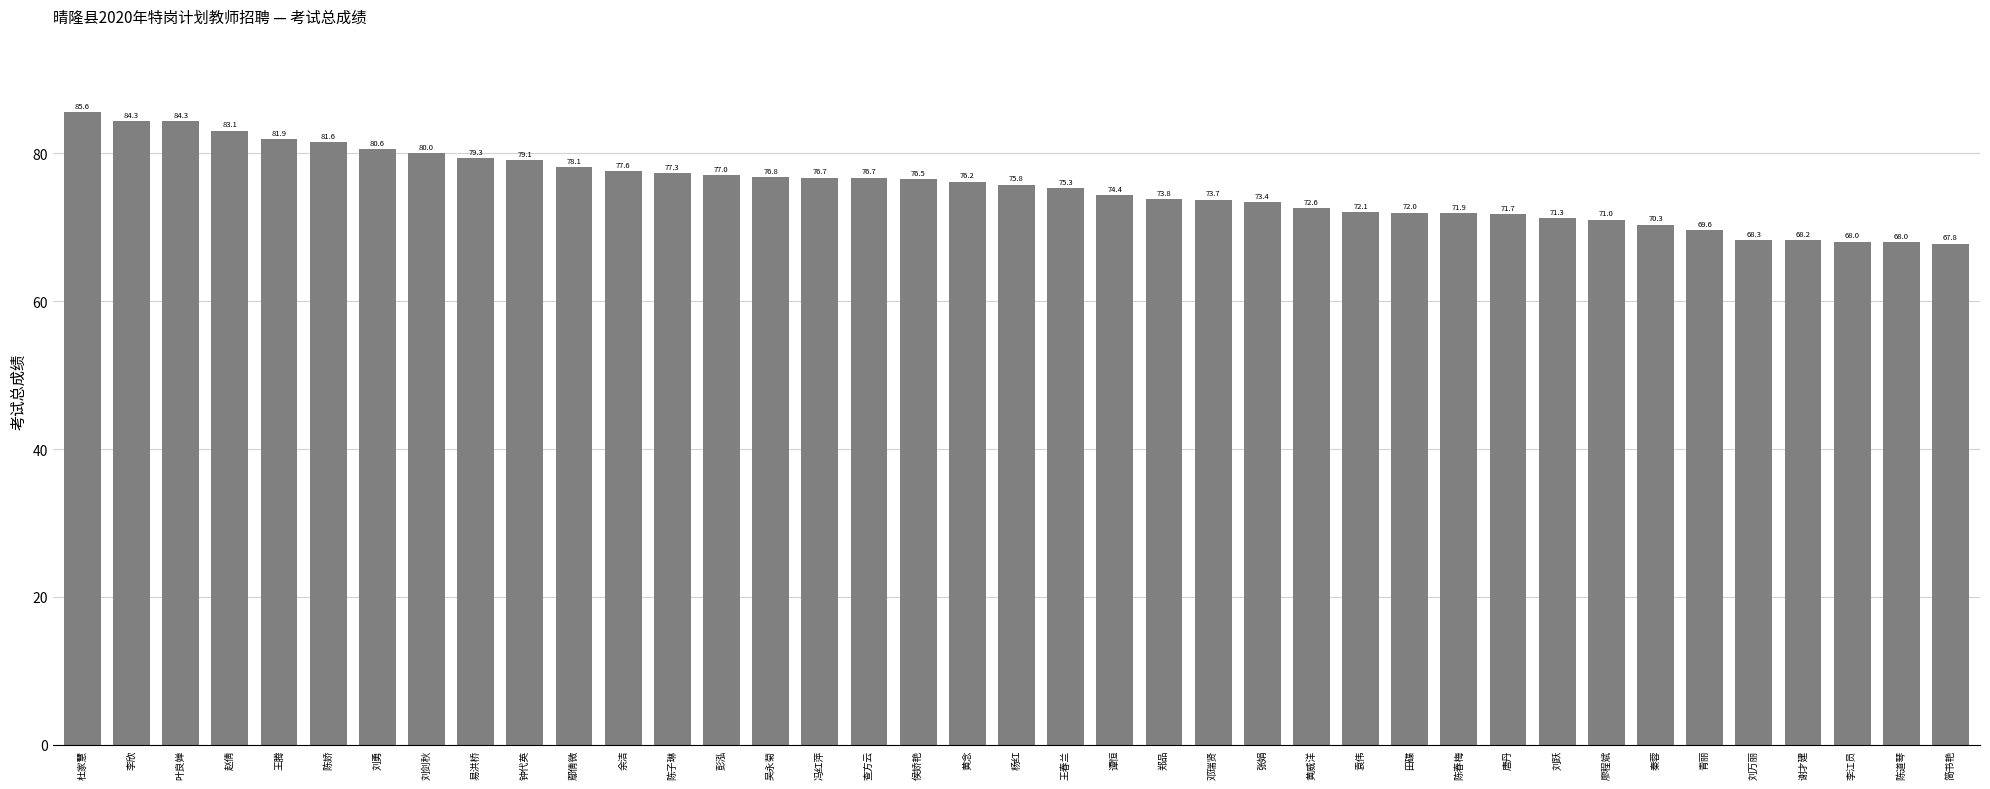

What is the change in value from 李欣 to 秦蓉?

-14.0